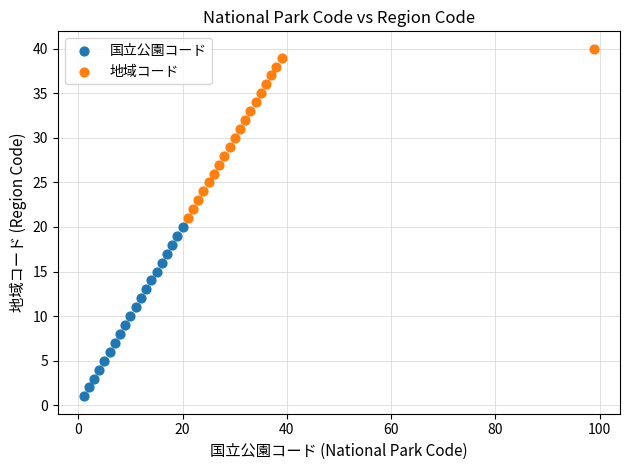

Which series contains the highest Y value?

地域コード